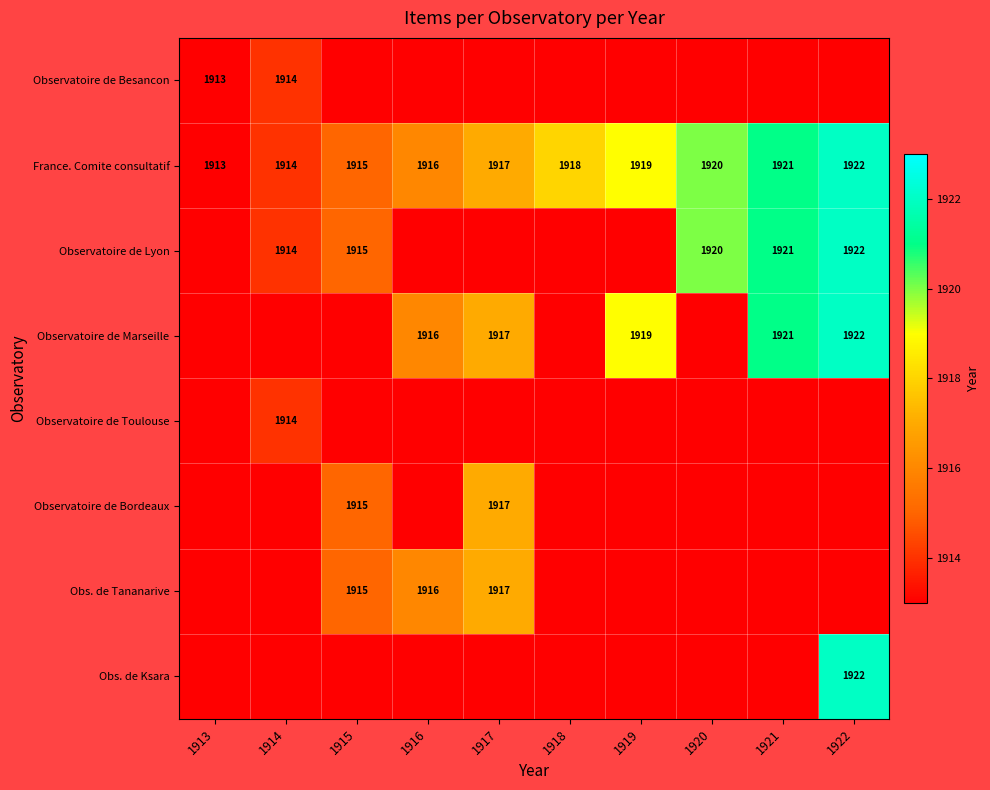

Which category has the highest value across all series?

1922